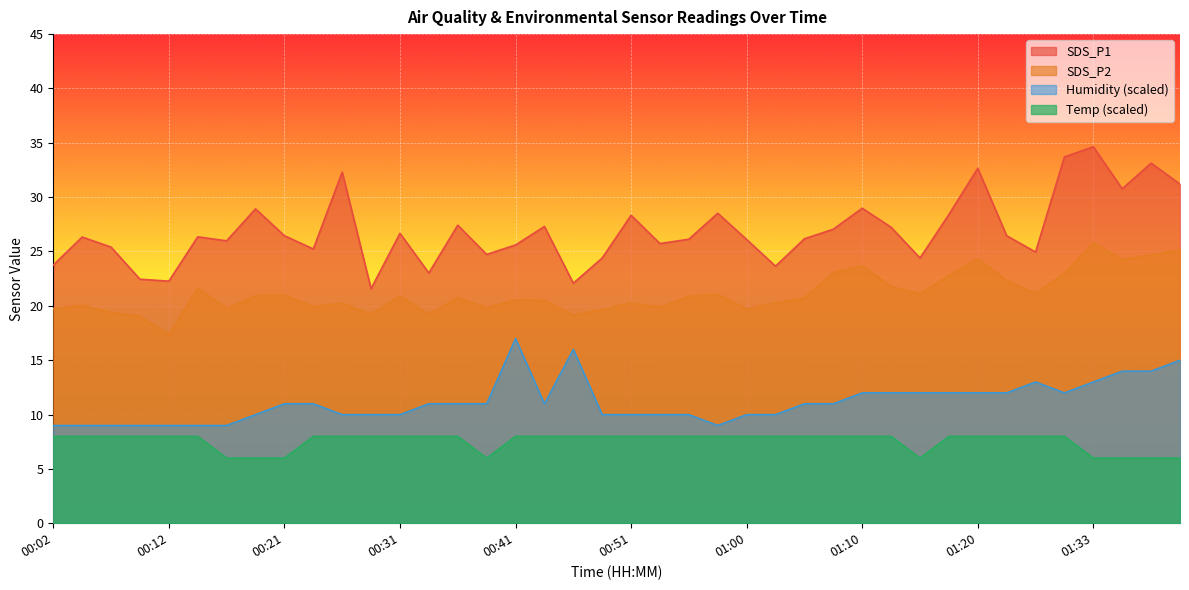

At which label is Humidity closest to 13?

01:28